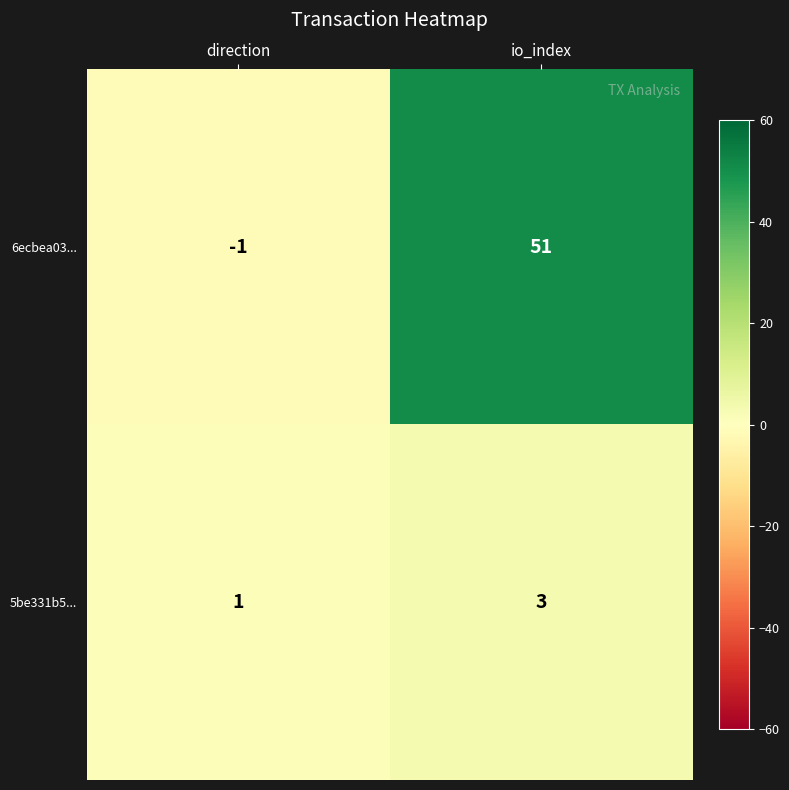

Rank the series by their maximum value, from lowest to highest.

5be331b5..., 6ecbea03...